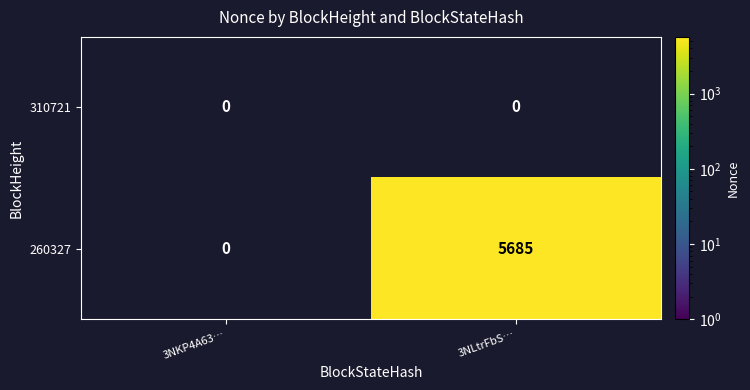

Reading left to right, extract all data points from this chart.

310721: 0	0
260327: 0	5685